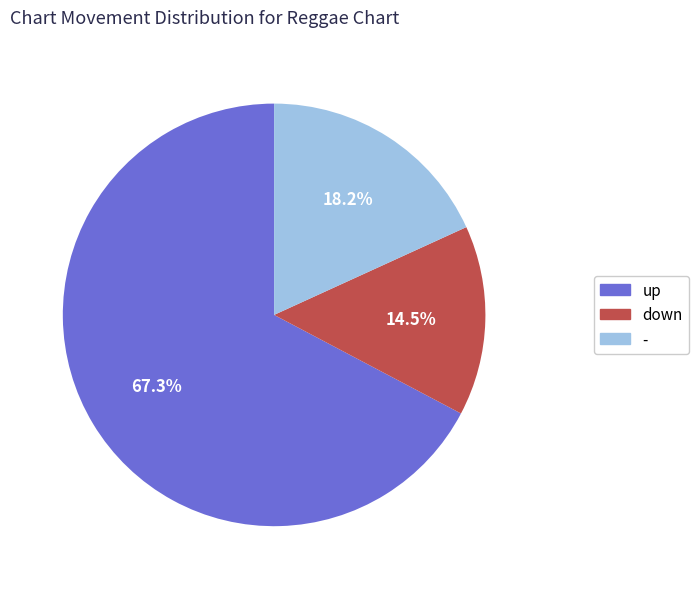

Is - the majority of the pie?

No